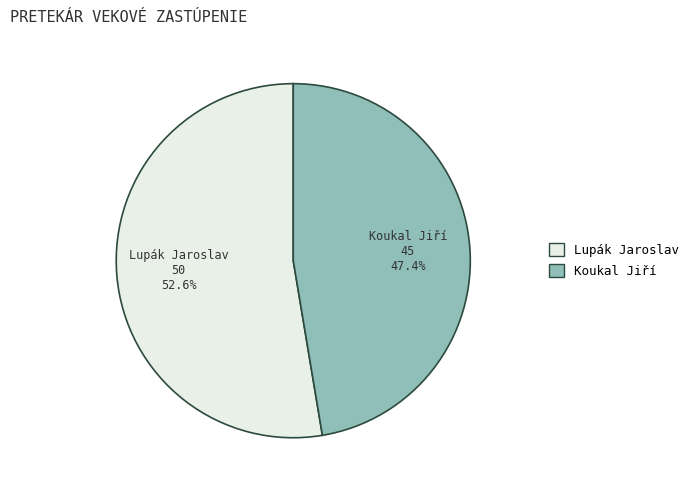

The Koukal Jiří slice represents 34% of the pie. True or false?

False